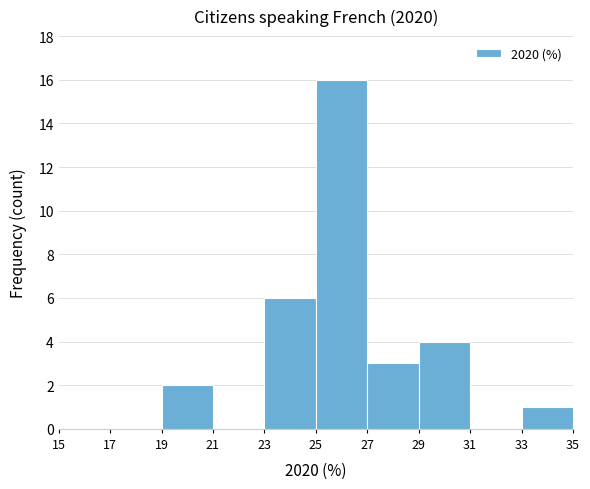

How tall is the bar that spans 33 to 35 on the x-axis? The values are not printed on the chart, so give them approximately, as read against the axis.

1